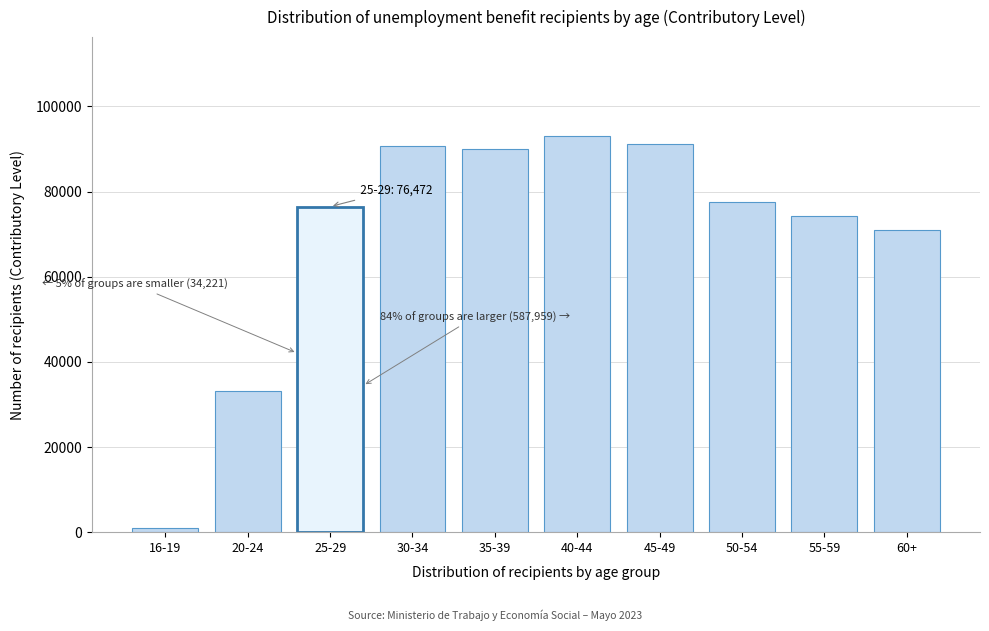

What is the label of the 10th bar from the left?

60+